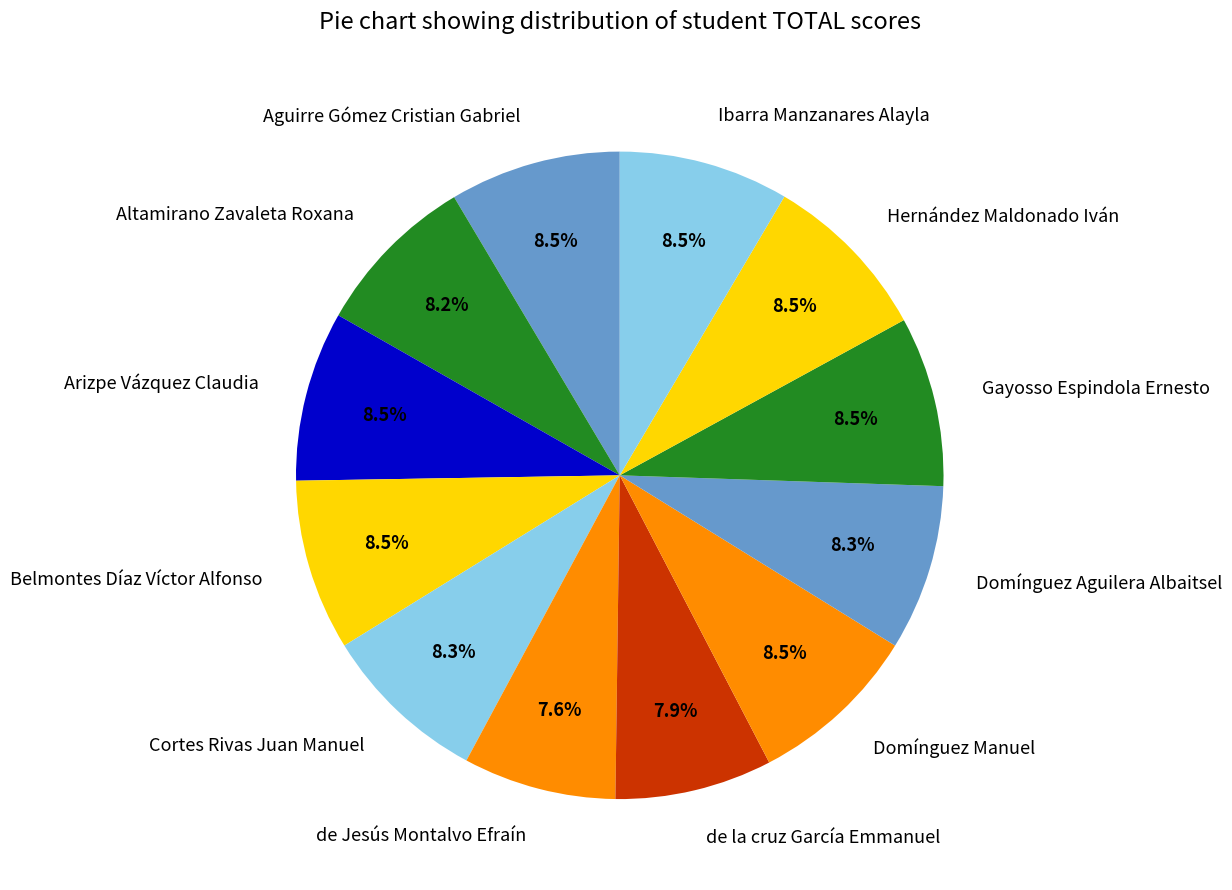

Approximately how many times larger is the value at Belmontes Díaz Víctor Alfonso compared to de Jesús Montalvo Efraín?

1.1